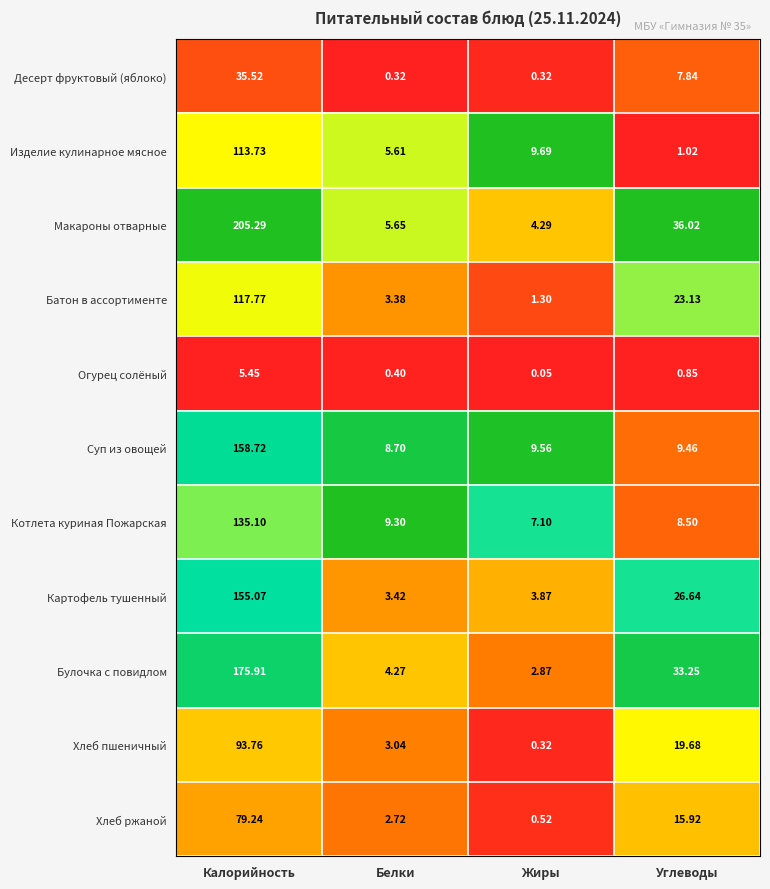

List the series in order of their peak value, lowest first.

Огурец солёный, Десерт фруктовый (яблоко), Хлеб ржаной, Хлеб пшеничный, Изделие кулинарное мясное, Батон в ассортименте, Котлета куриная Пожарская, Картофель тушенный, Суп из овощей, Булочка с повидлом, Макароны отварные